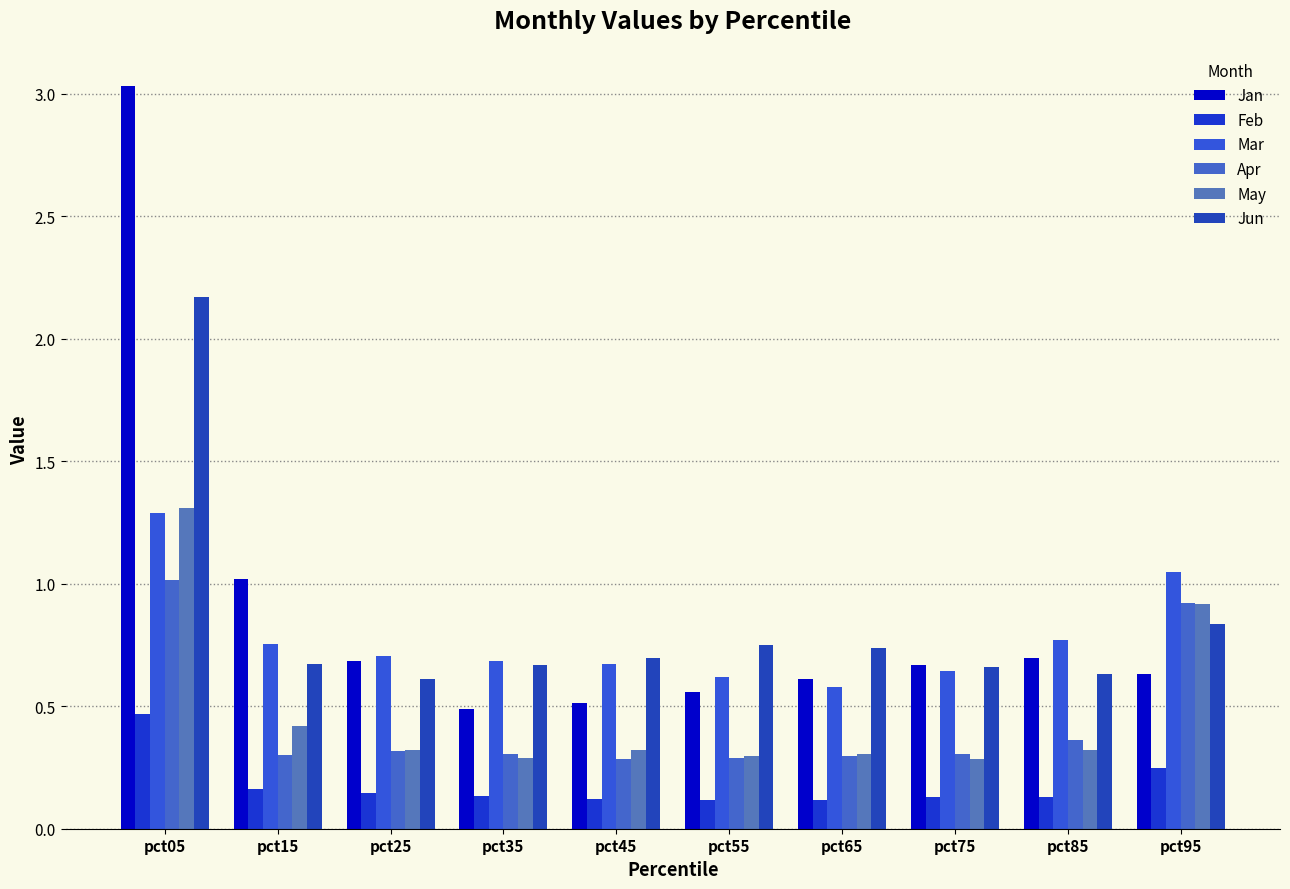

Which category has the highest value in the Mar series?

pct05